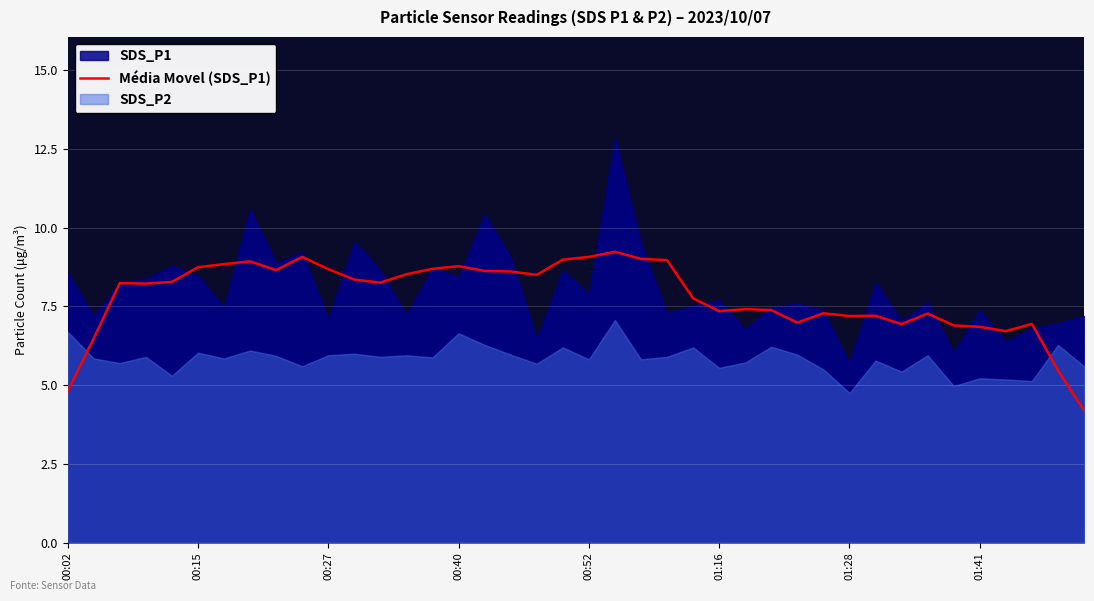

The value at 34 is 6.9. True or false?

True